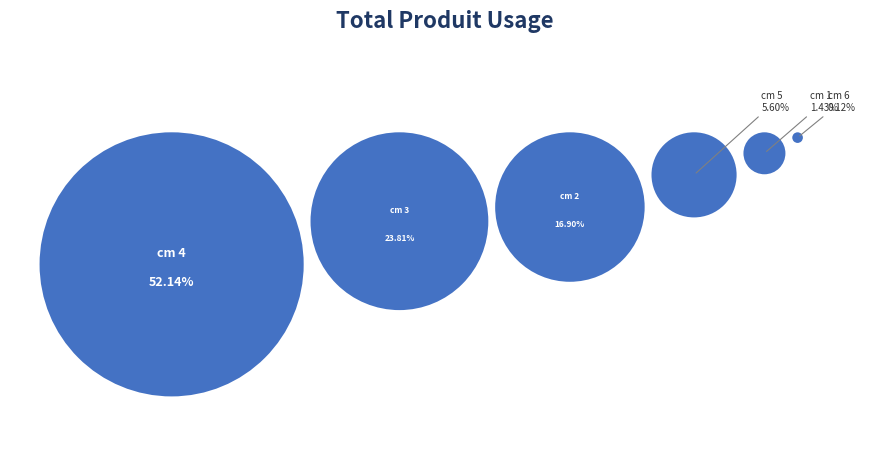

What is the total percentage of 5 and 1?

7.0%